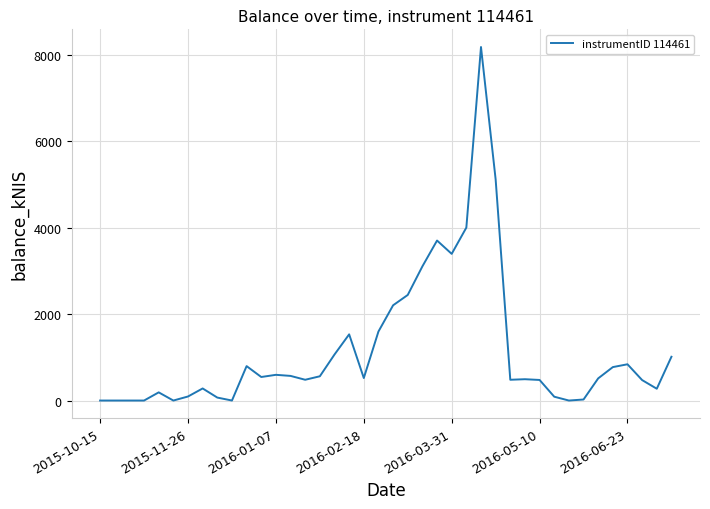

What is the difference between the maximum and minimum values?

8188.4